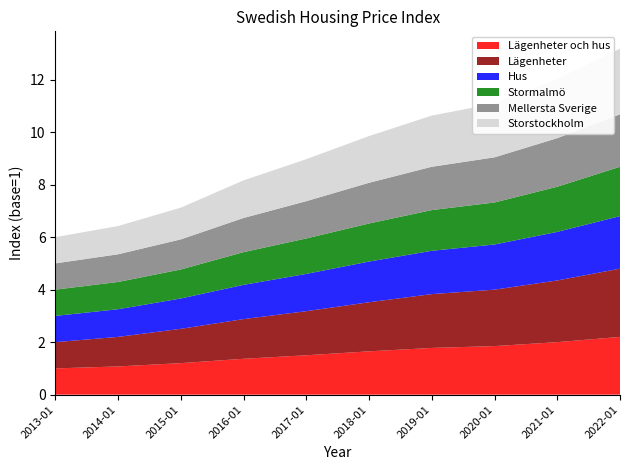

Reading right to left, what are all the values shown in this chart?

Lägenheter och hus: 2022-01=2.2	2021-01=2.0	2020-01=1.9	2019-01=1.8	2018-01=1.6	2017-01=1.5	2016-01=1.4	2015-01=1.2	2014-01=1.1	2013-01=1.0
Lägenheter: 2022-01=2.6	2021-01=2.4	2020-01=2.1	2019-01=2.0	2018-01=1.9	2017-01=1.7	2016-01=1.5	2015-01=1.3	2014-01=1.1	2013-01=1.0
Hus: 2022-01=2.0	2021-01=1.9	2020-01=1.7	2019-01=1.6	2018-01=1.6	2017-01=1.4	2016-01=1.3	2015-01=1.2	2014-01=1.1	2013-01=1.0
Stormalmö: 2022-01=1.9	2021-01=1.7	2020-01=1.6	2019-01=1.6	2018-01=1.4	2017-01=1.4	2016-01=1.2	2015-01=1.1	2014-01=1.0	2013-01=1.0
Mellersta Sverige: 2022-01=2.0	2021-01=1.9	2020-01=1.7	2019-01=1.6	2018-01=1.6	2017-01=1.4	2016-01=1.3	2015-01=1.1	2014-01=1.1	2013-01=1.0
Storstockholm: 2022-01=2.5	2021-01=2.2	2020-01=2.0	2019-01=1.9	2018-01=1.8	2017-01=1.6	2016-01=1.4	2015-01=1.2	2014-01=1.1	2013-01=1.0